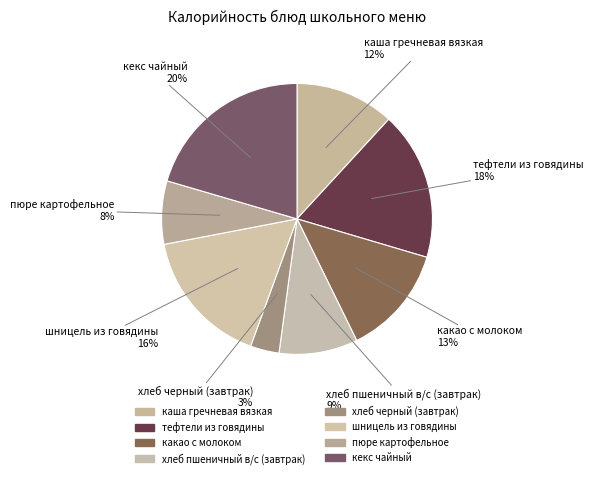

Does хлеб черный (завтрак) account for over 50% of the chart?

No